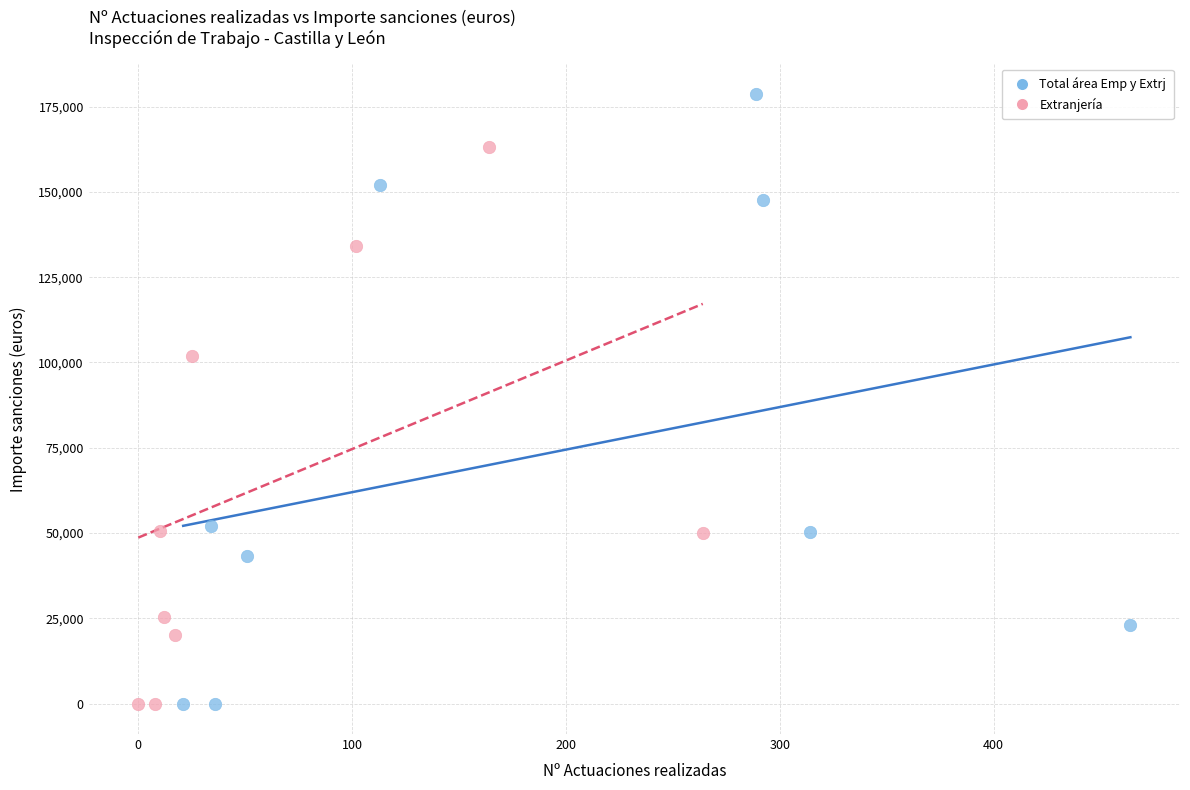

Which series has the largest Y range (max minus min)?

Total área Emp y Extrj